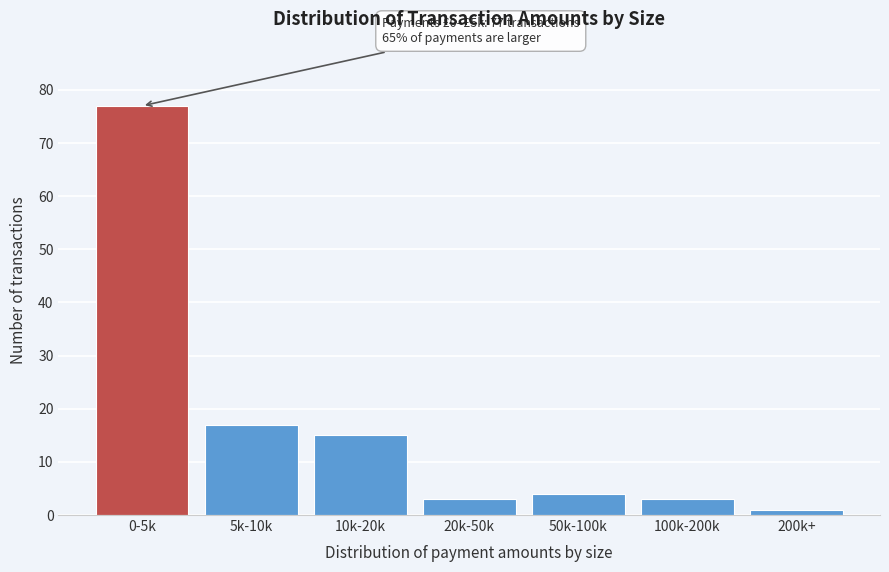

Reading left to right, extract all data points from this chart.

77	17	15	3	4	3	1